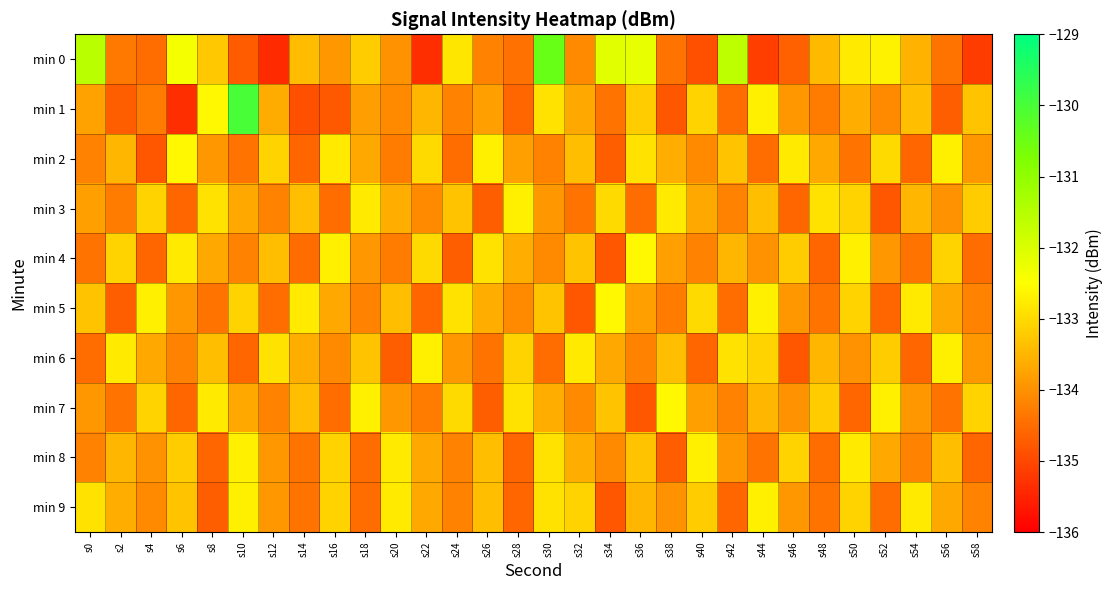

At which category is the sum across all series the highest?

s30